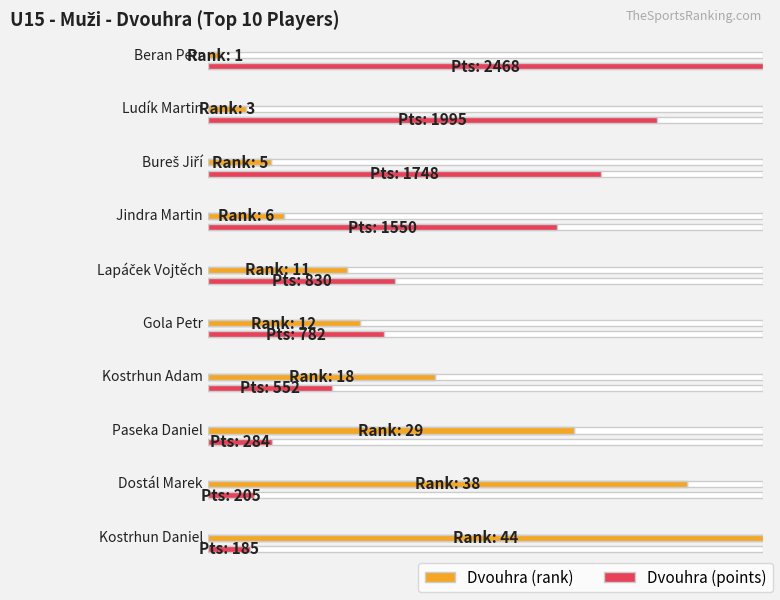

What is the spread (max minus min) of values at Paseka Daniel?

255